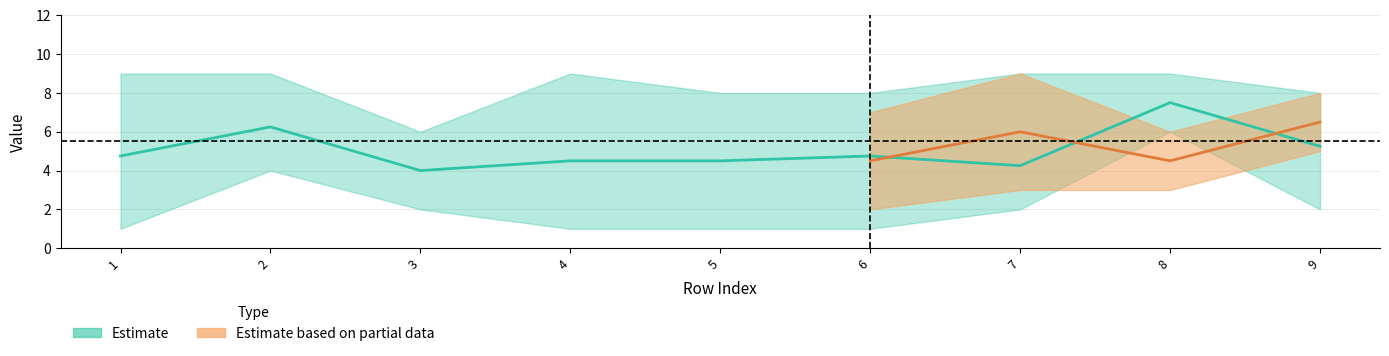

In col_6, how many points are higher than both neighbors (excluding endpoints)?

2